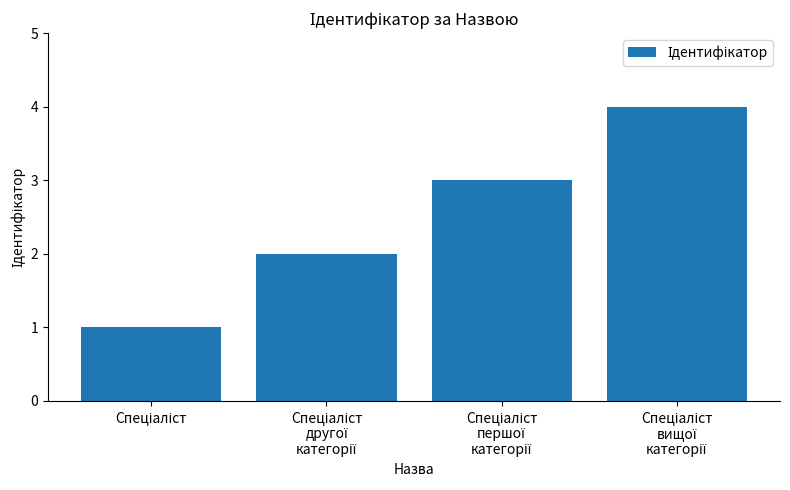

What is the difference between the maximum and minimum values?

3